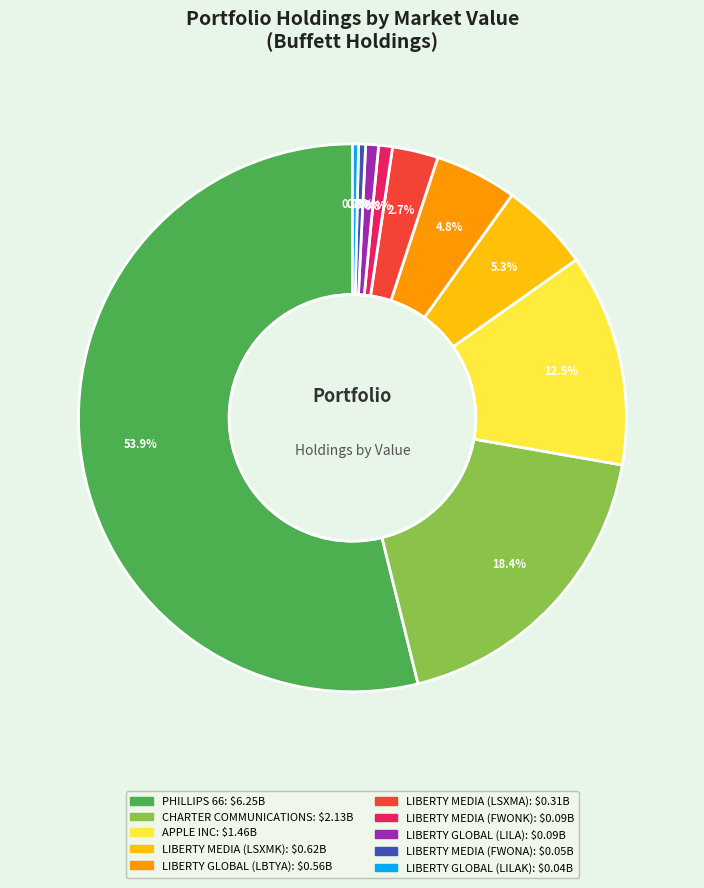

What percentage is NOT represented by LIBERTY GLOBAL (LBTYA)?

95.2%